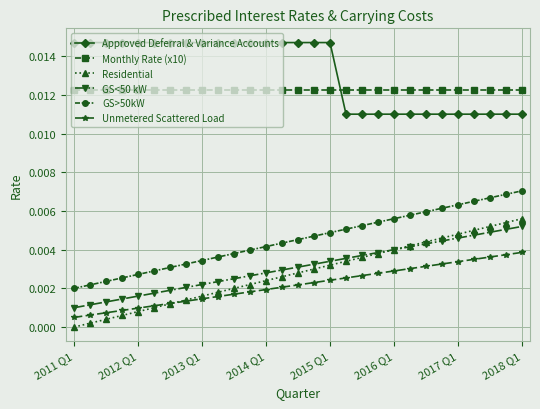

True or false: Approved Deferral & Variance Accounts and Unmetered Scattered Load cross at least once.

False